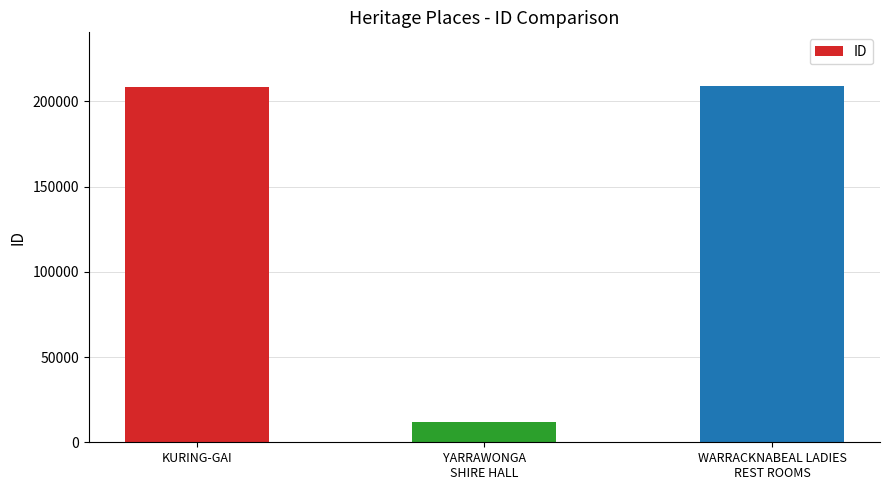

The chart shows a value of 358673 at WARRACKNABEAL LADIES
REST ROOMS. True or false?

False